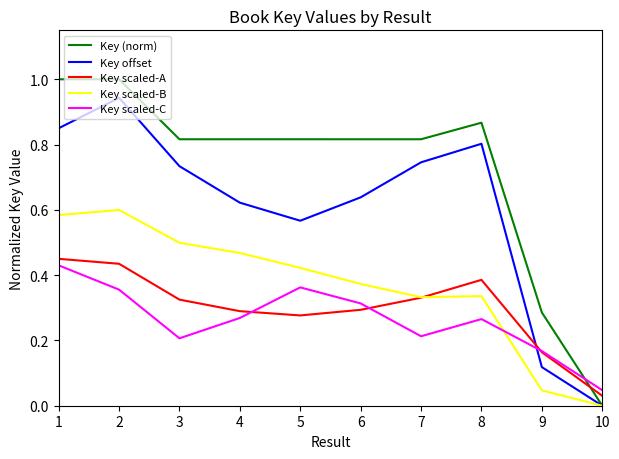

True or false: Key (norm) has a value of 0.8 at 7.

True